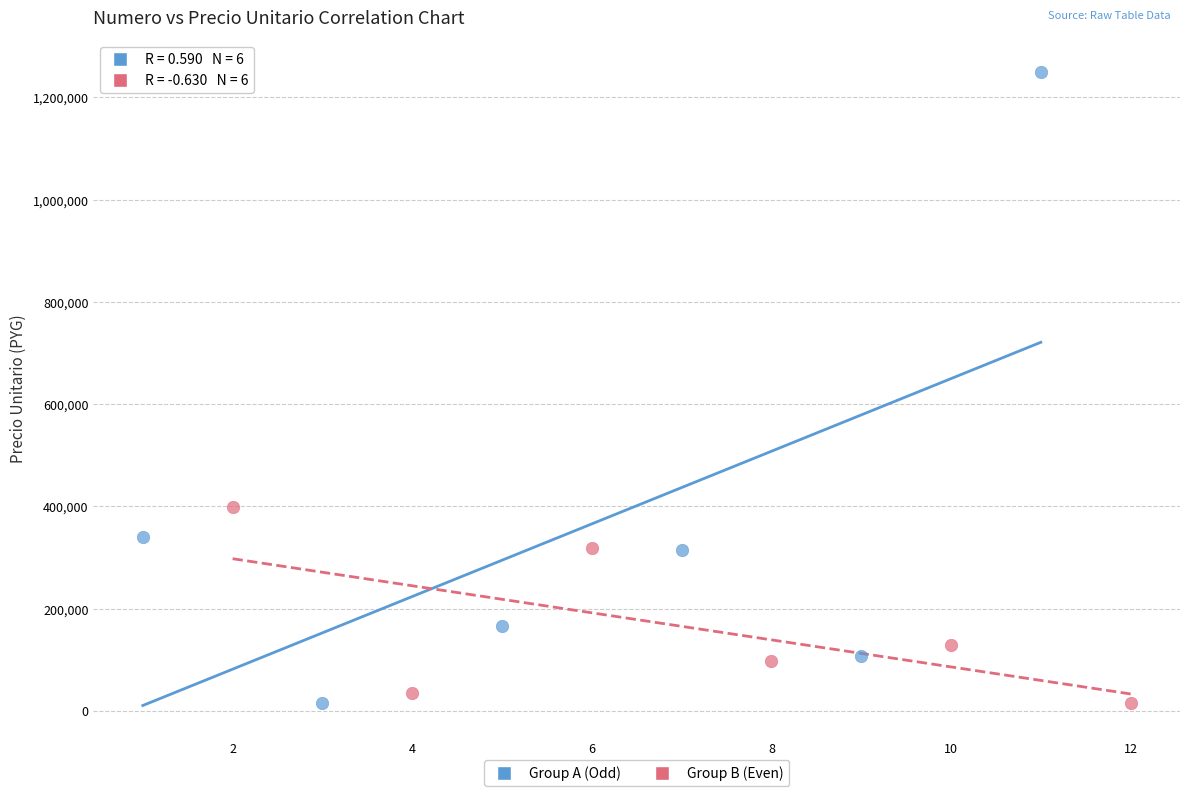

Which series contains the highest Y value?

Group A (Odd)